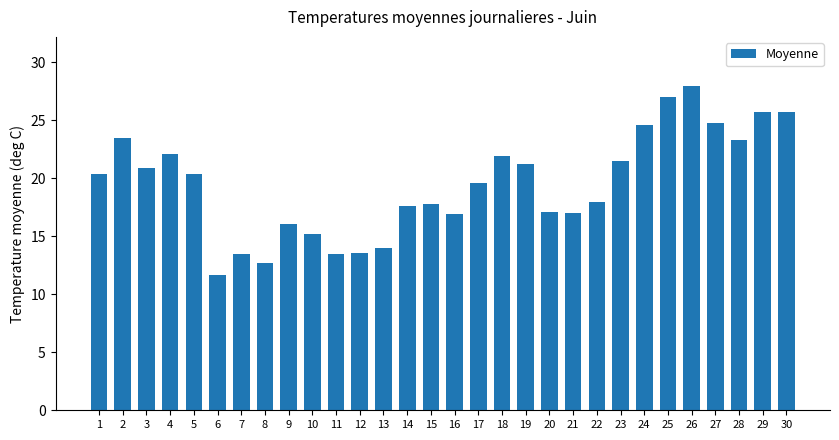

At which category does the chart reach its peak across all series?

26